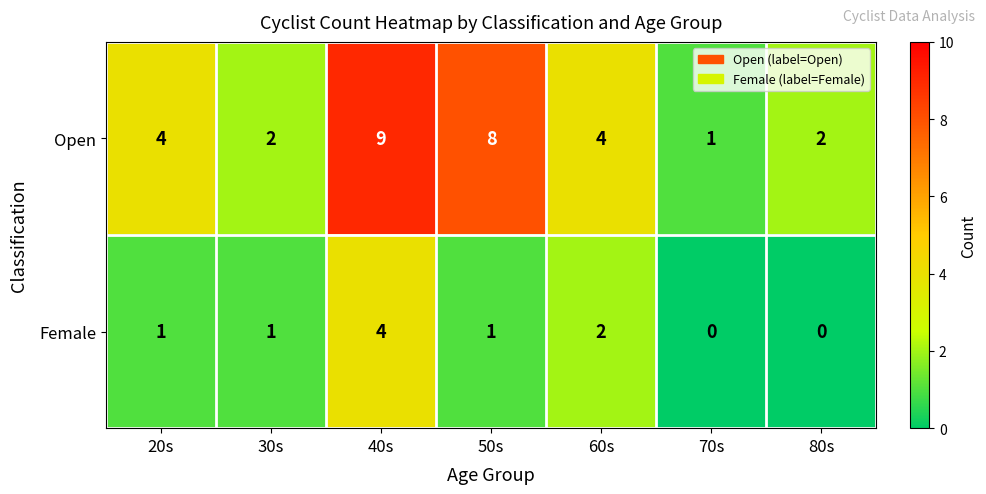

Count the Female values in the range 0 to 2.

6